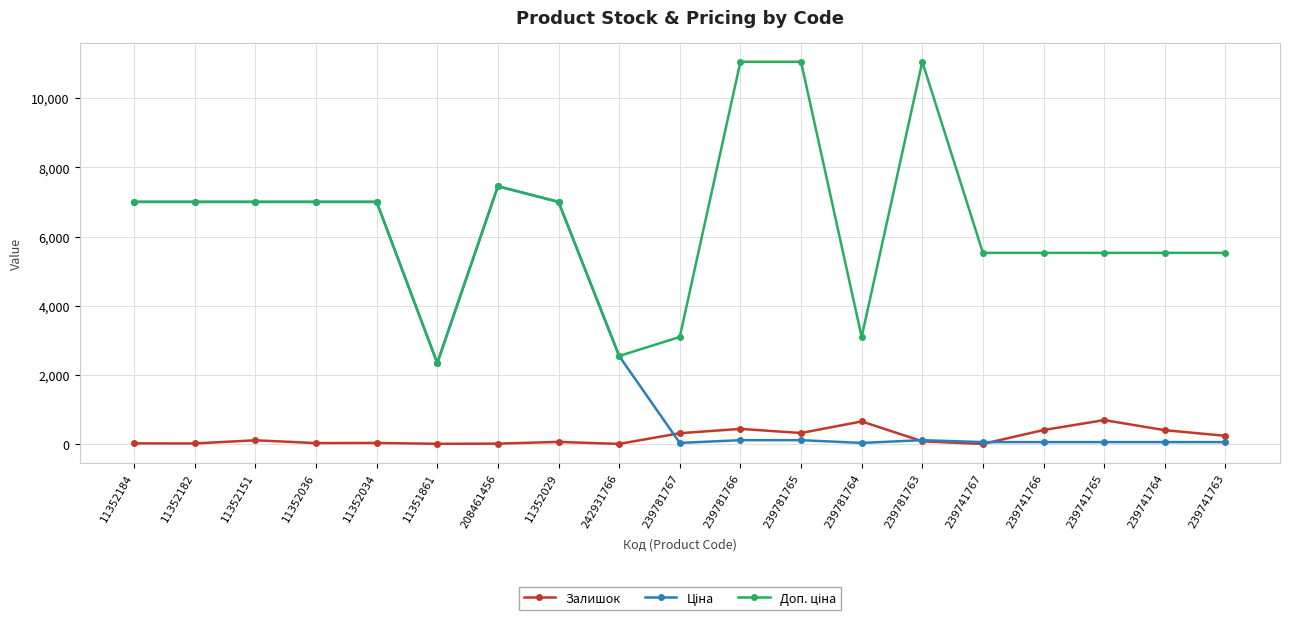

True or false: Залишок has a value of 691.0 at 239741765.

True